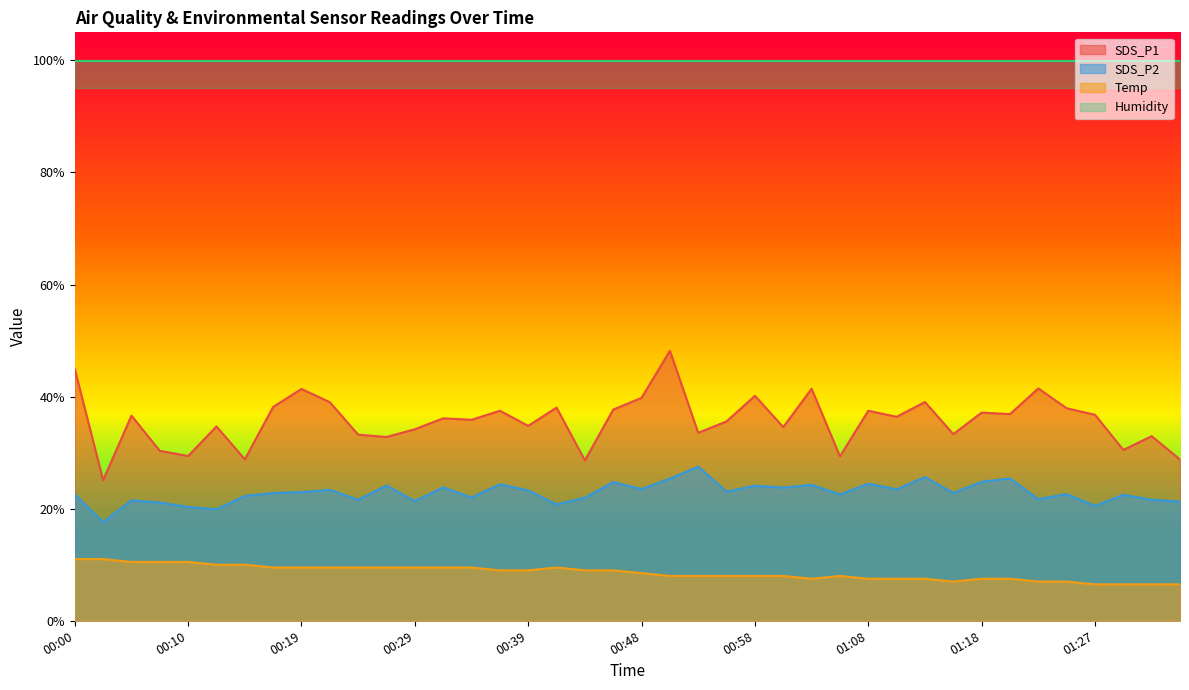

What is the lowest value of the Temp series?

6.5